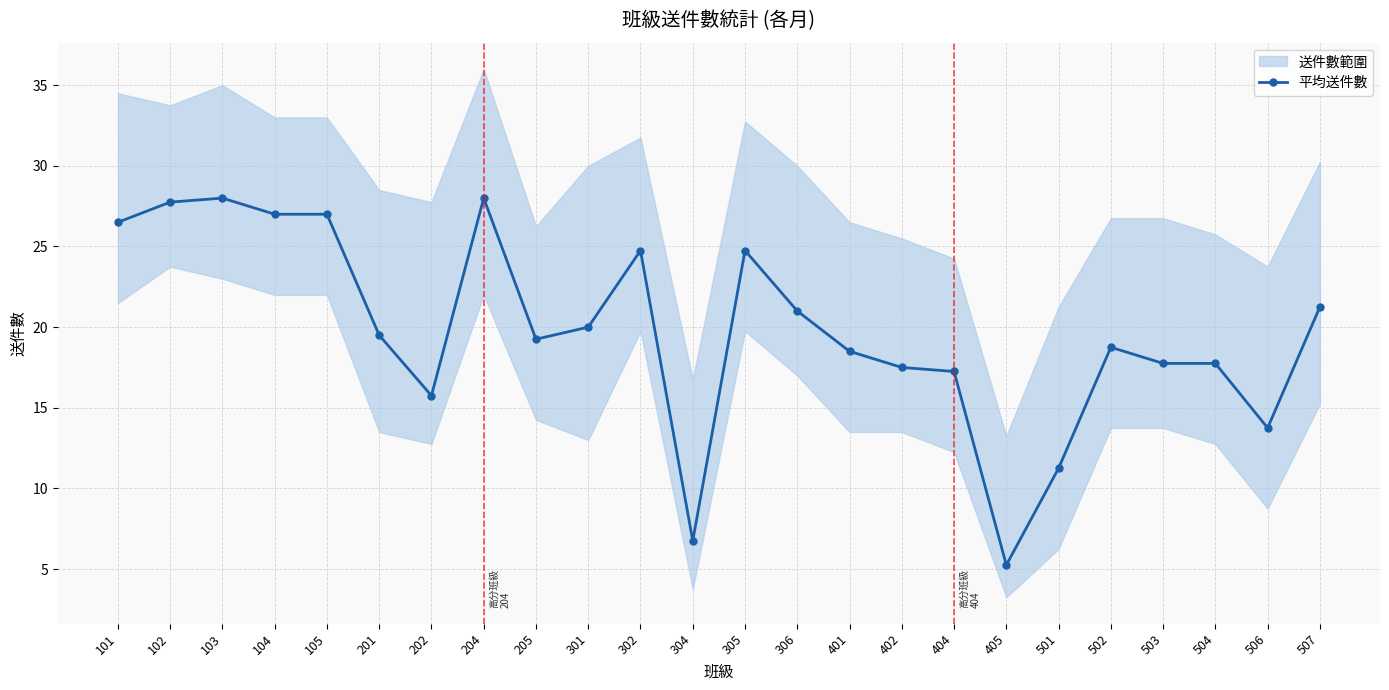

Between 506 and 104, which is larger?

104